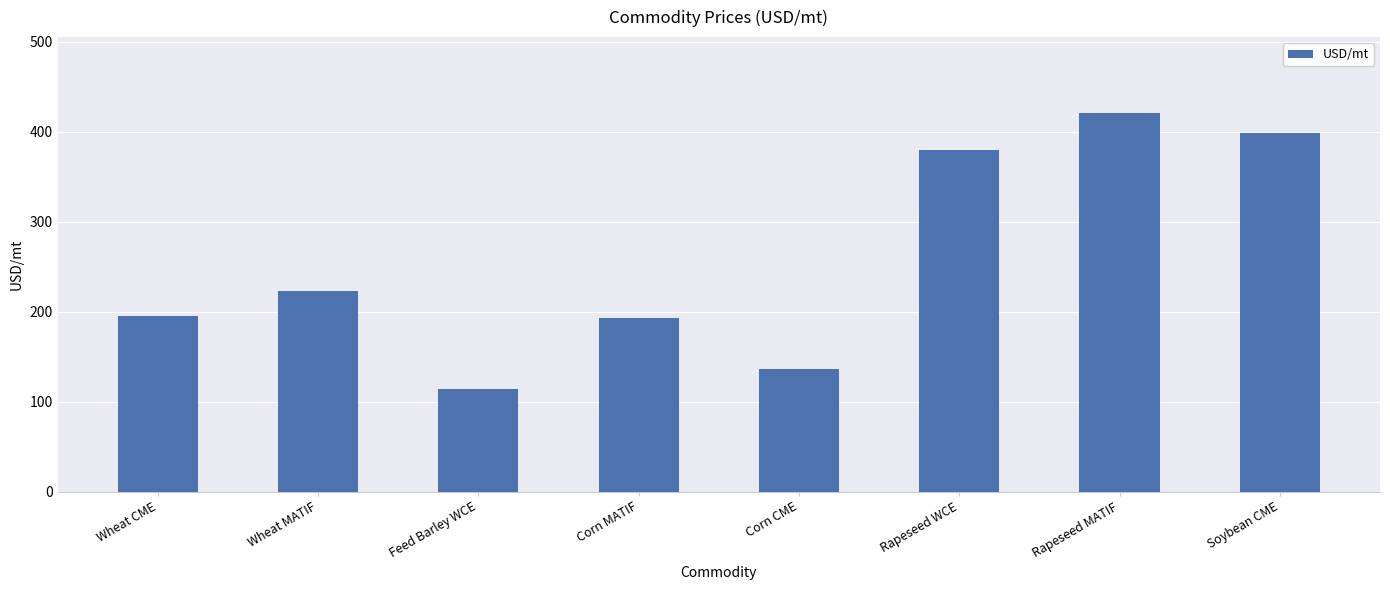

What is the difference between the maximum and second lowest values?

284.7